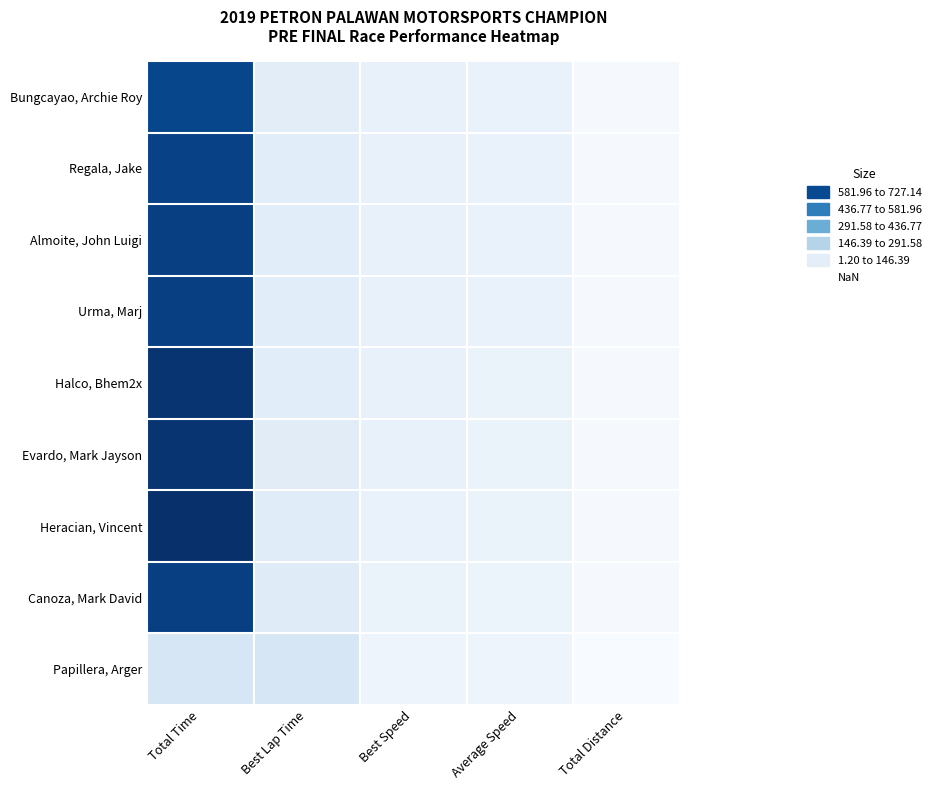

What is the difference between the highest and lowest values at Average Speed?

15.3